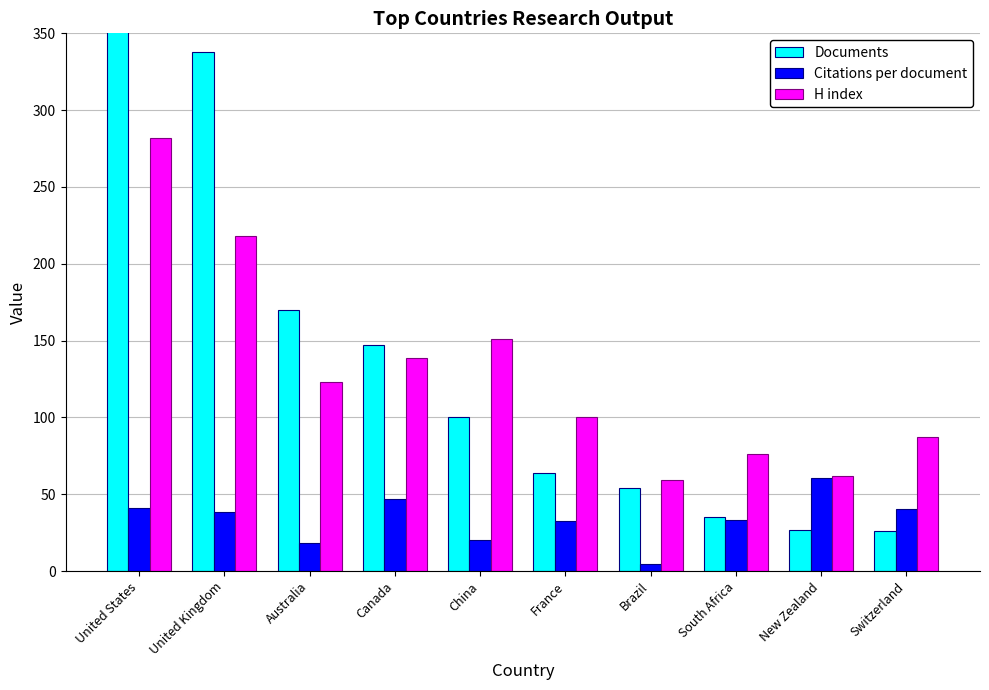

At how many categories does at least one series exceed 418?

1